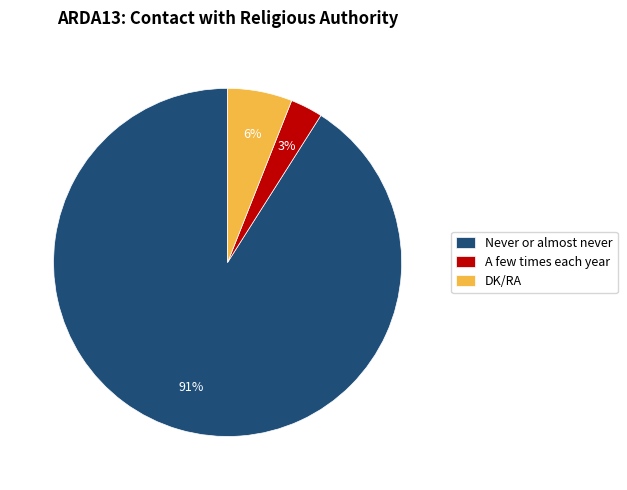

Combined, do Never or almost never and DK/RA account for over 50%?

Yes